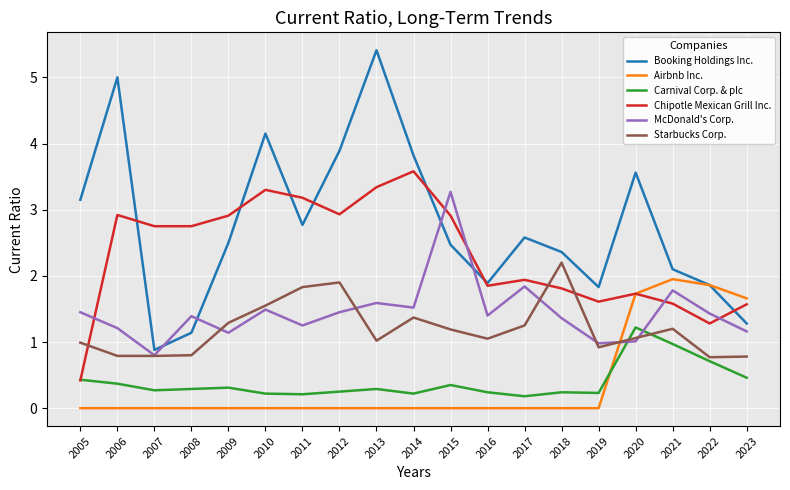

In McDonald's Corp., how many points are higher than both neighbors (excluding endpoints)?

6